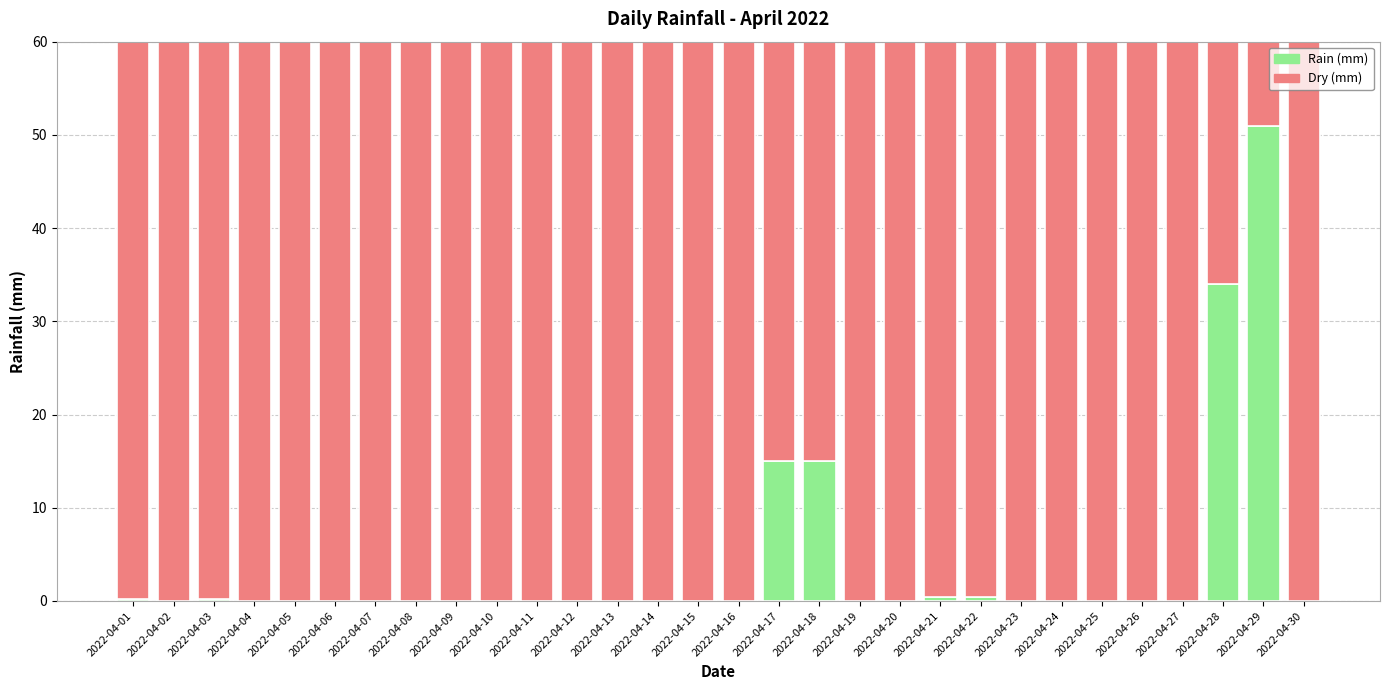

What is the maximum value for Rain (mm)?

51.0